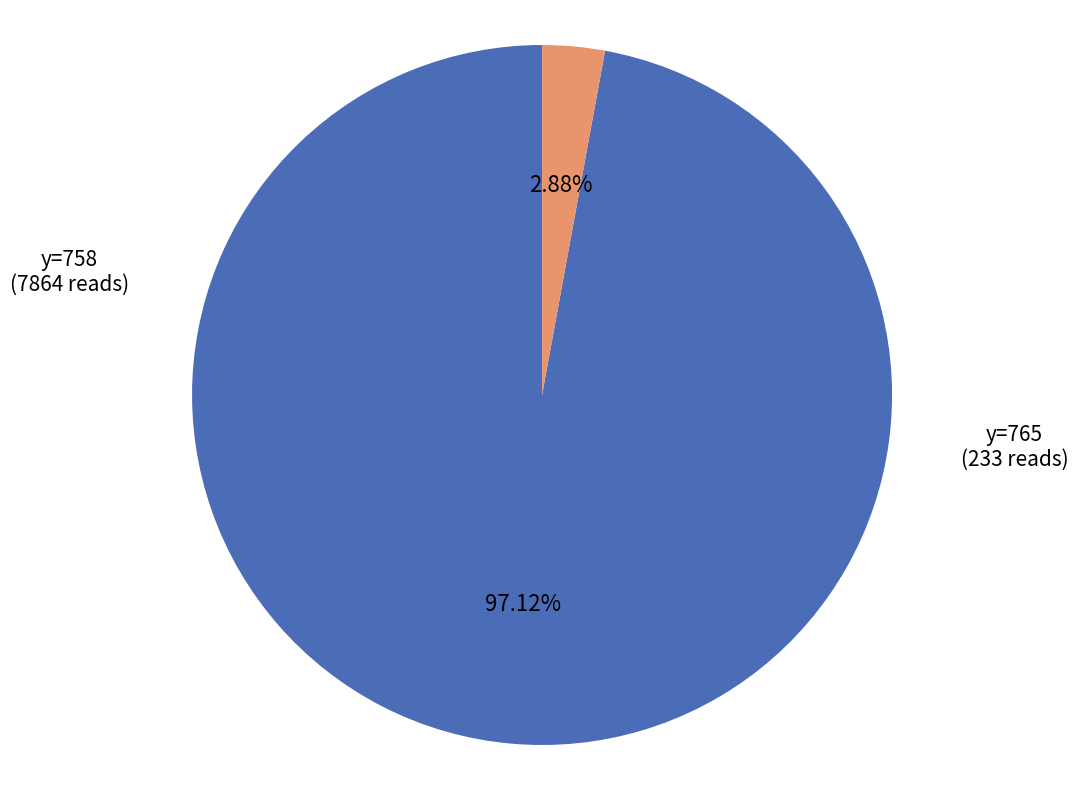

Does y=758 represent more than half of the total?

Yes